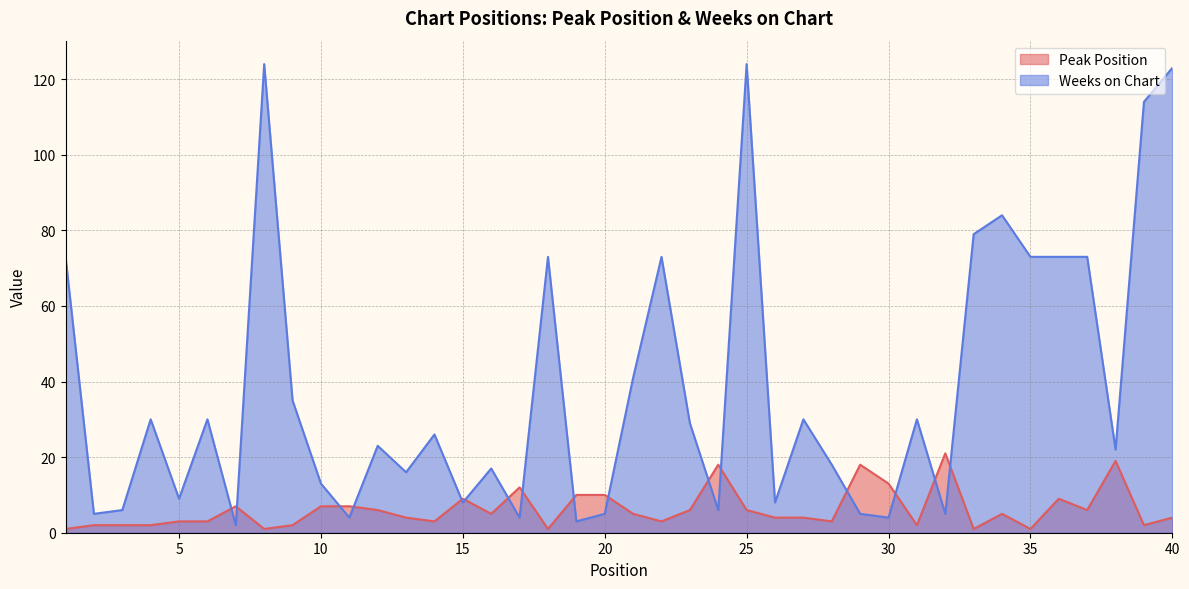

What is the difference between the maximum and minimum values in the Weeks on Chart series?

122